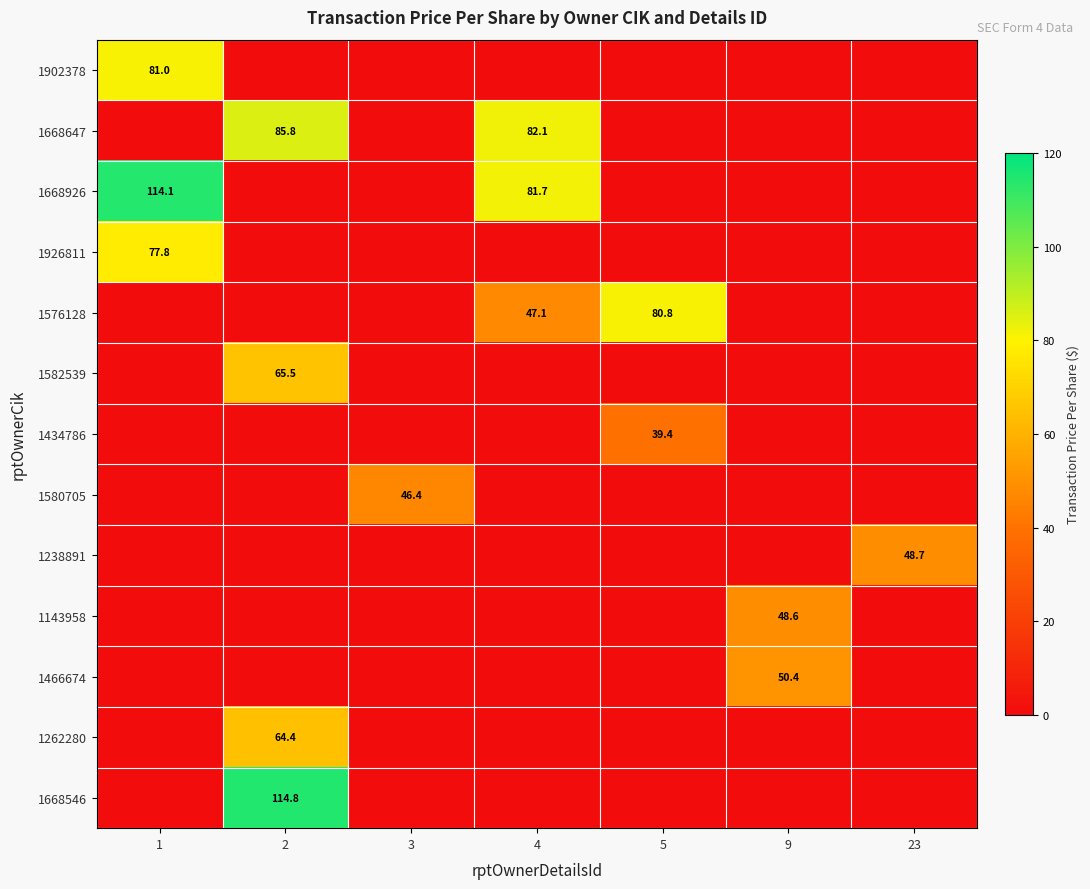

Is it true that 1668546 equals 171.5 at 2?

False